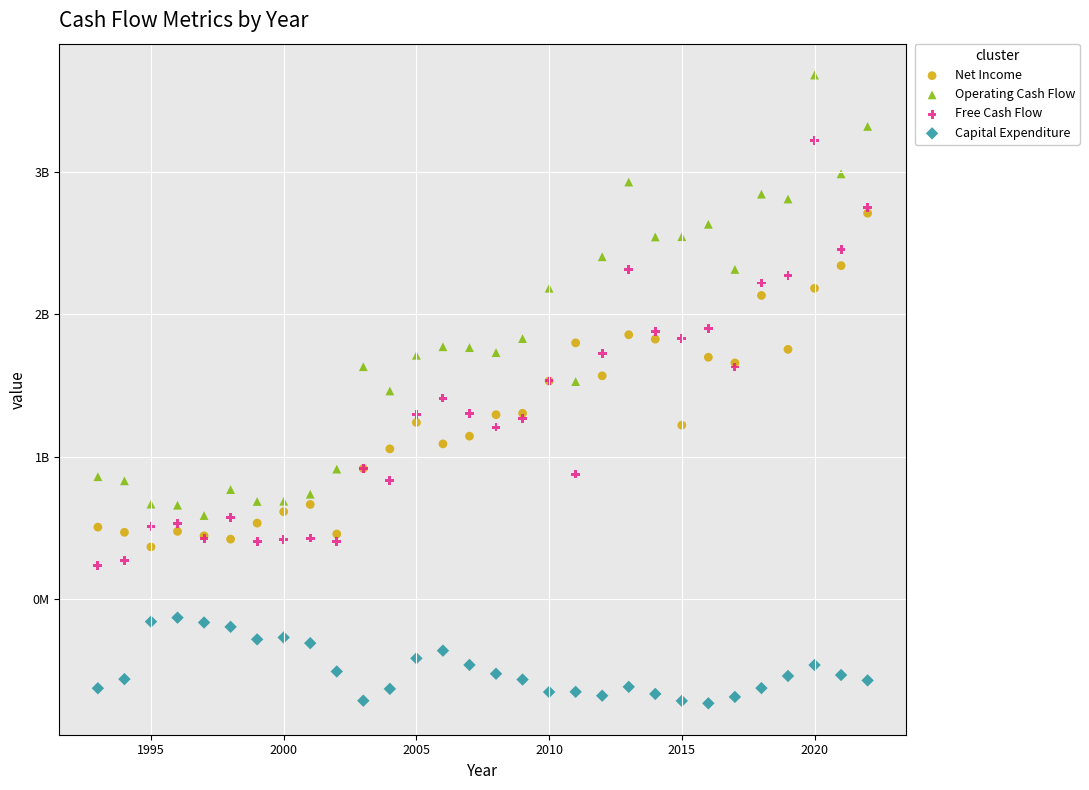

Which series reaches the minimum Y coordinate?

Capital Expenditure